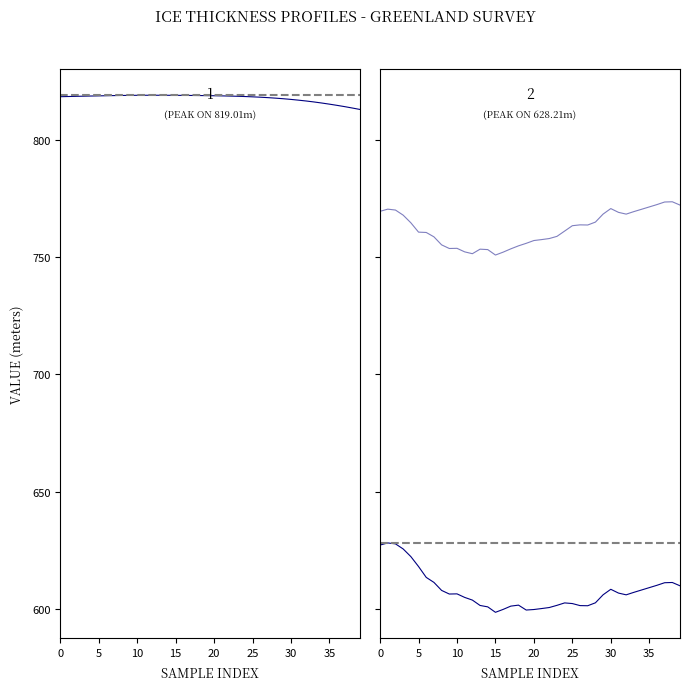

What is the maximum value for BOTTOM?

773.6